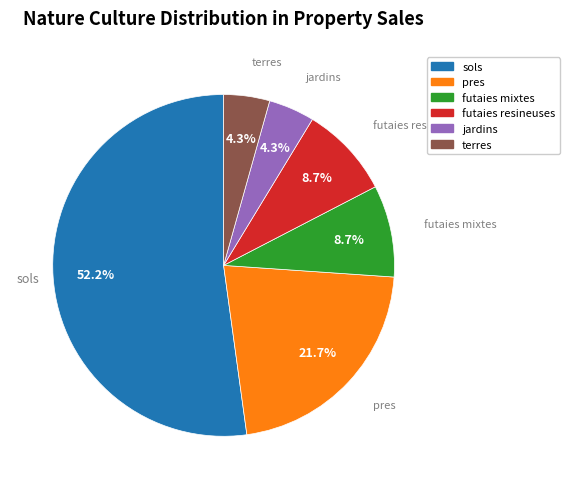

Is there any slice that represents more than half of the pie?

Yes